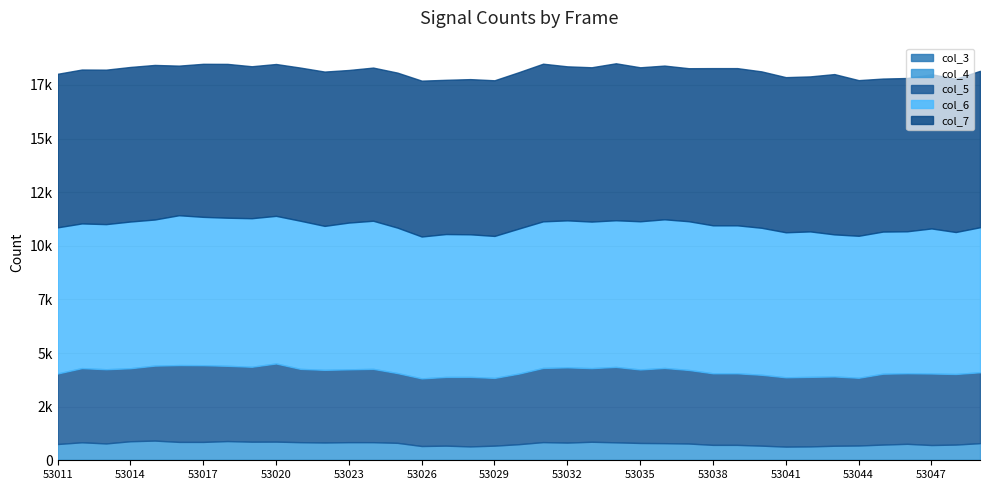

At how many categories does at least one series exceed 1752?

39